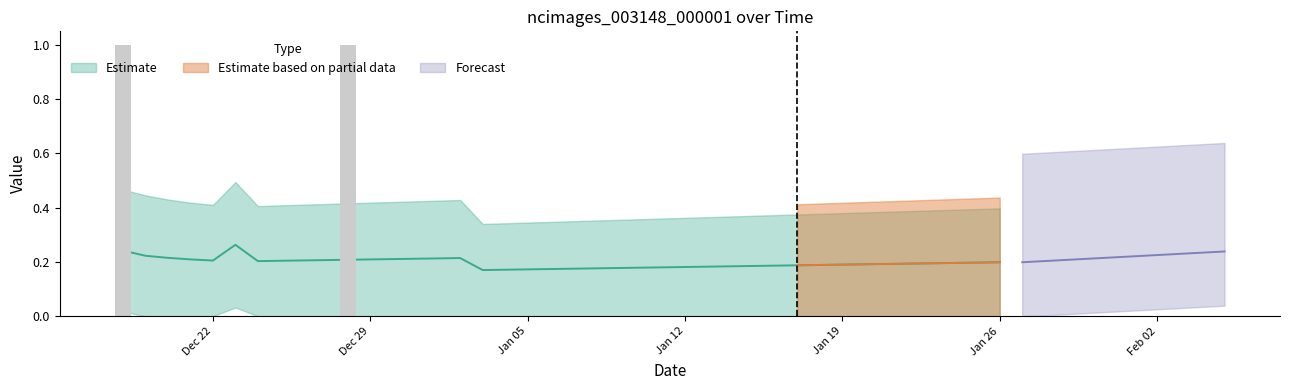

What position from the left is Dec 22?

5